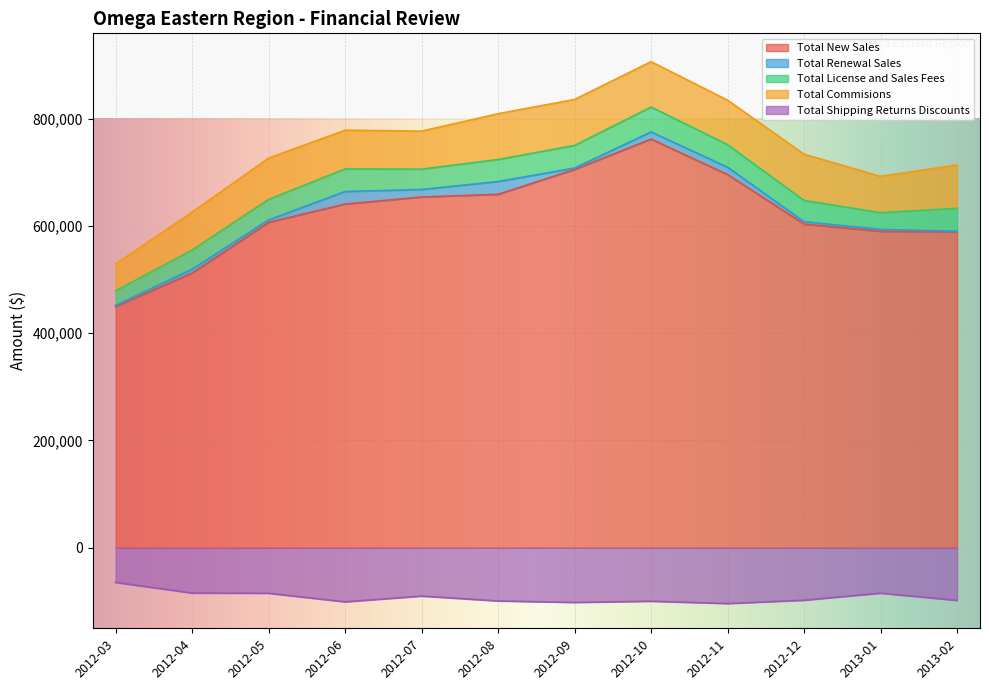

At which category does the chart reach its minimum across all series?

2012-11